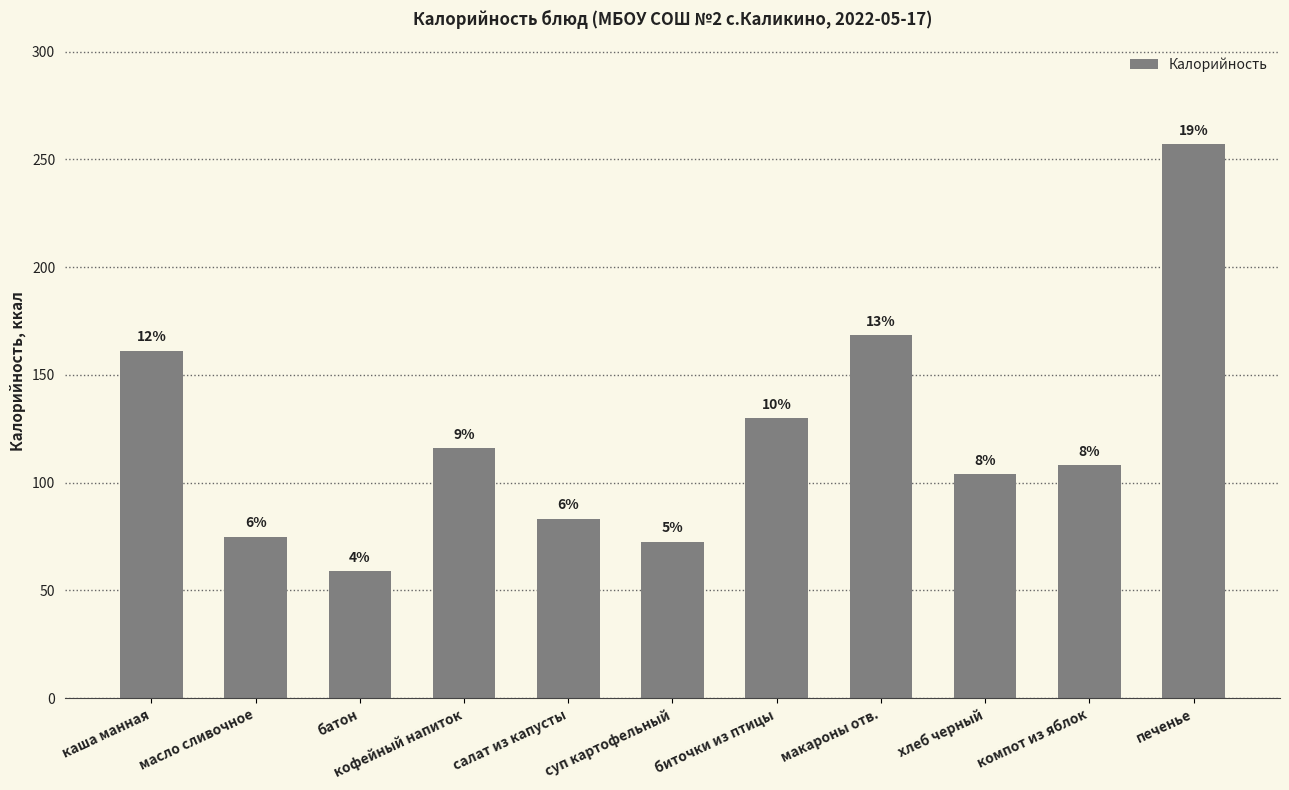

True or false: the data shows 43.5 at биточки из птицы.

False